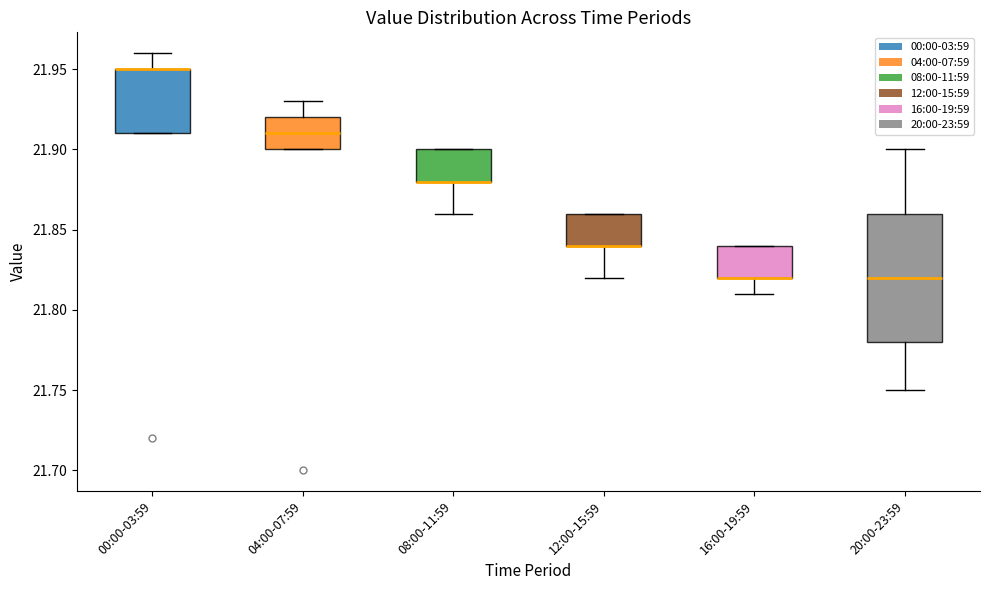

Reading left to right, transcribe this box plot: for each box, give where its median line is, the range the box spans, and where its two whiskers end, as read against the y-axis. The values are not printed on the chart, so give them approximately, as read against the axis.

00:00-03:59: median 21.95 (drawn on the box's upper edge), box 21.91 to 21.95, whiskers 21.91 to 21.96
04:00-07:59: median 21.91, box 21.90 to 21.92, whiskers 21.90 to 21.93
08:00-11:59: median 21.88 (drawn on the box's lower edge), box 21.88 to 21.90, whiskers 21.86 to 21.90
12:00-15:59: median 21.84 (drawn on the box's lower edge), box 21.84 to 21.86, whiskers 21.82 to 21.86
16:00-19:59: median 21.82 (drawn on the box's lower edge), box 21.82 to 21.84, whiskers 21.81 to 21.84
20:00-23:59: median 21.82, box 21.78 to 21.86, whiskers 21.75 to 21.90